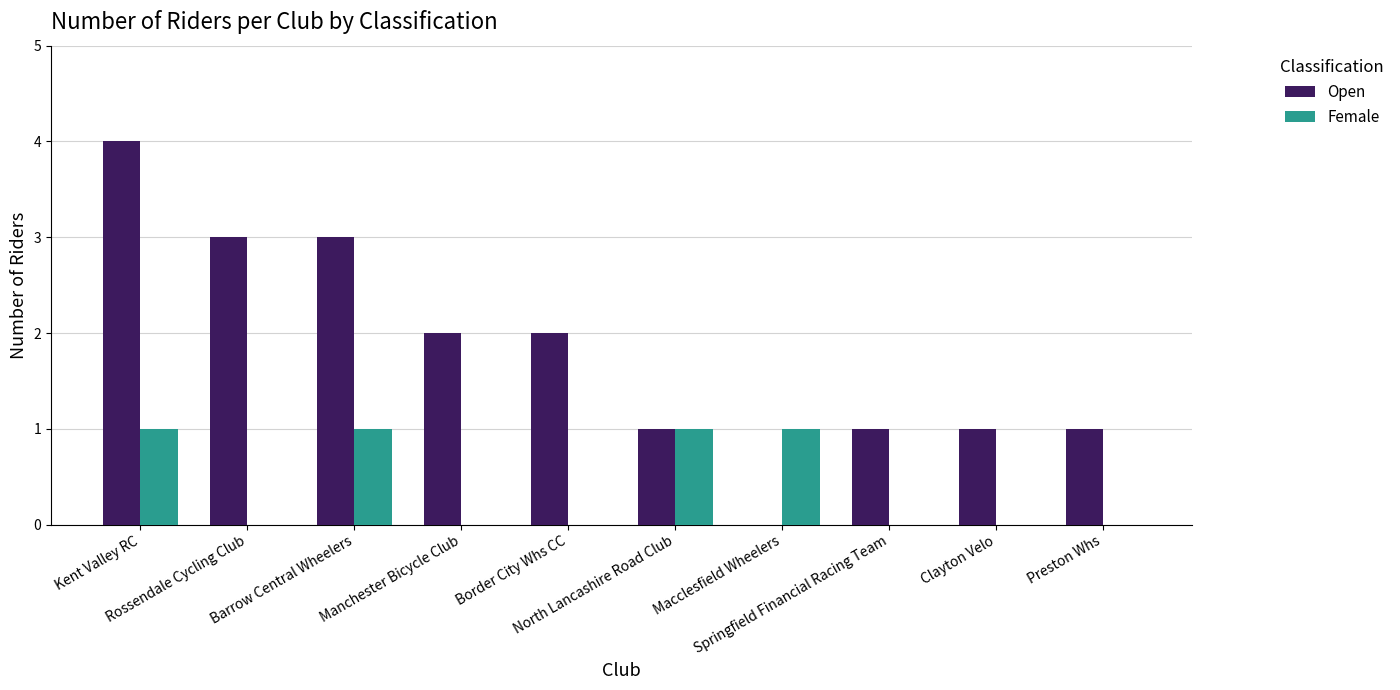

The Female series shows 2 at Macclesfield Wheelers. True or false?

False